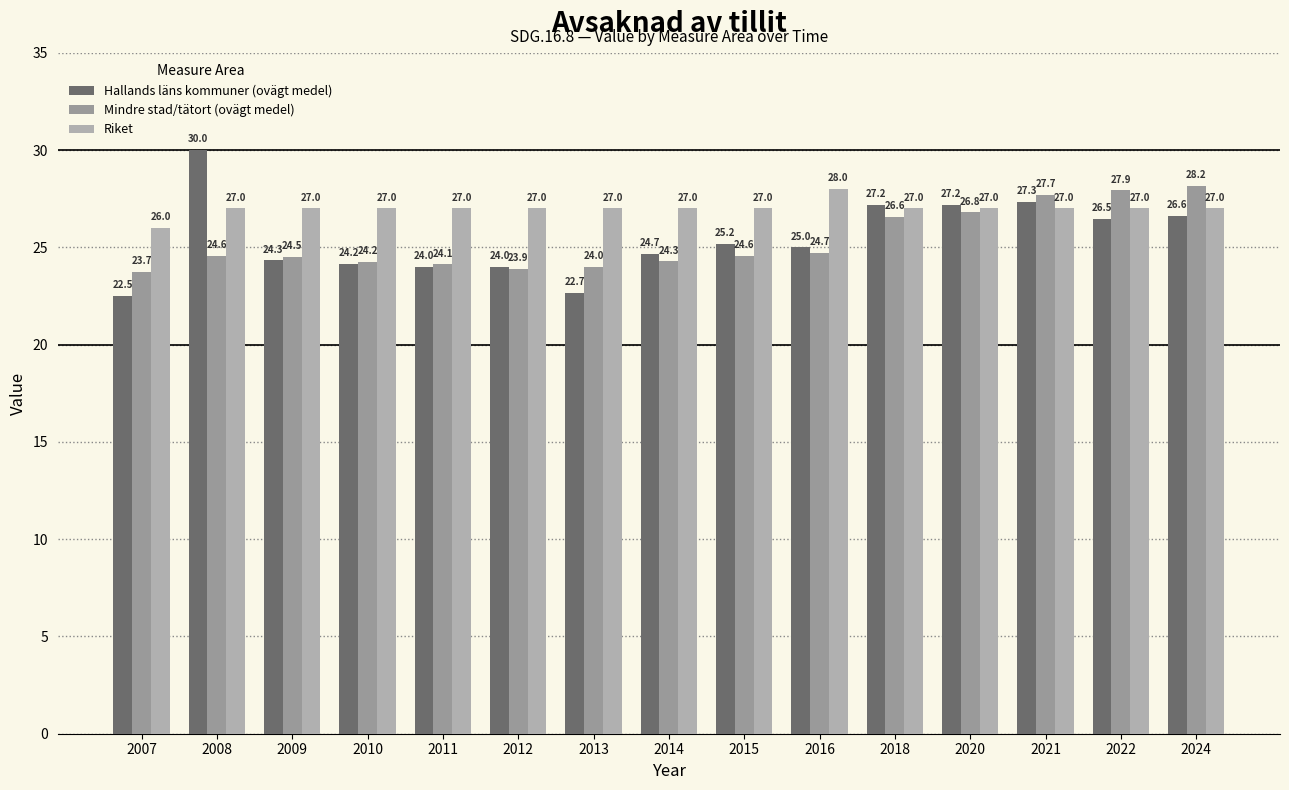

At which category is the sum across all series the highest?

2021